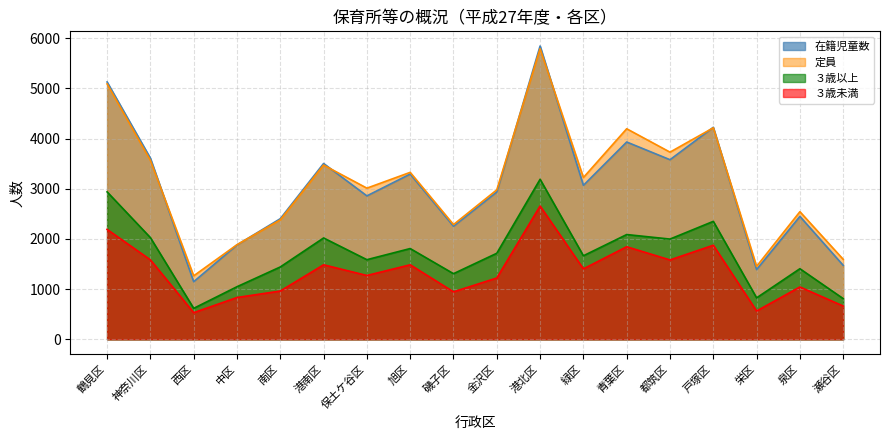

At how many categories does at least one series exceed 4977?

2